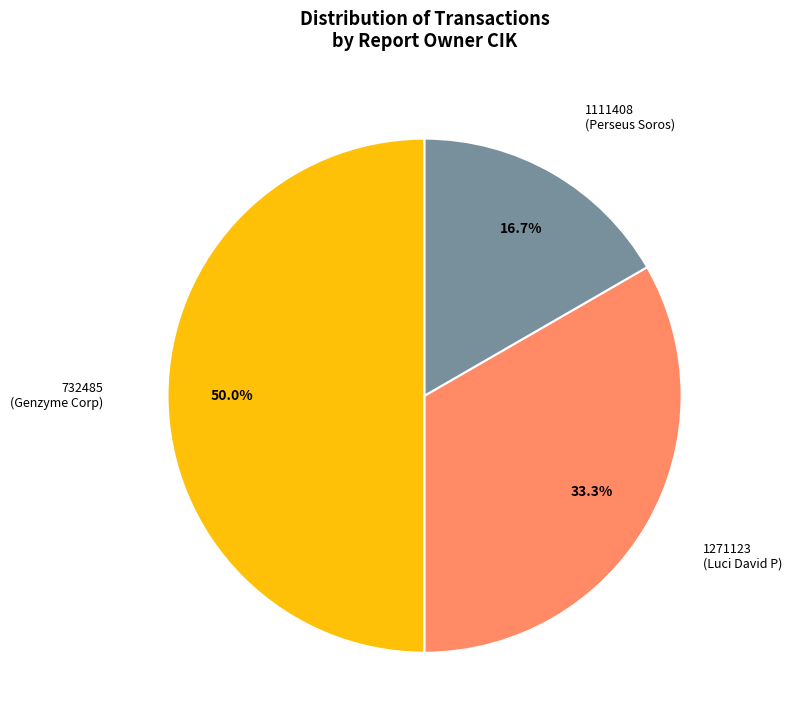

Which has a higher value, 1271123 (Luci David P) or 1111408 (Perseus Soros)?

1271123 (Luci David P)